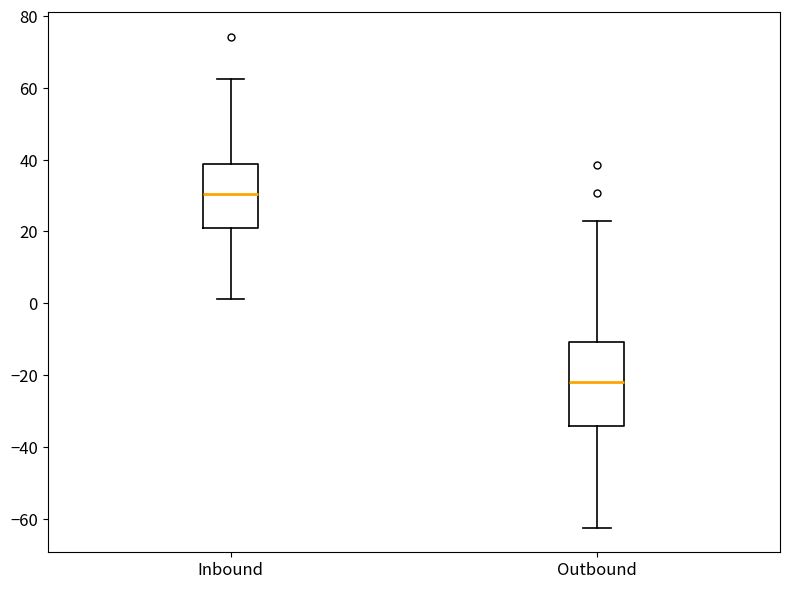

Reading left to right, transcribe this box plot: for each box, give where its median line is, the range the box spans, and where its two whiskers end, as read against the y-axis. The values are not printed on the chart, so give them approximately, as read against the axis.

Inbound: median 30, box 20 to 38, whiskers 2 to 62
Outbound: median -22, box -34 to -10, whiskers -62 to 24